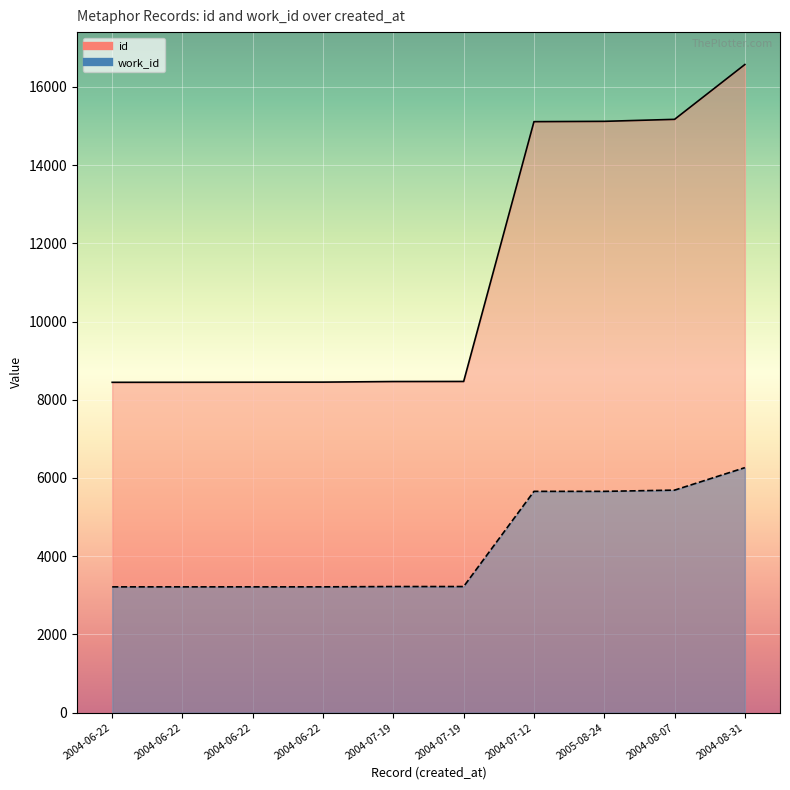

True or false: id has more than 2 points higher than both neighbors.

False